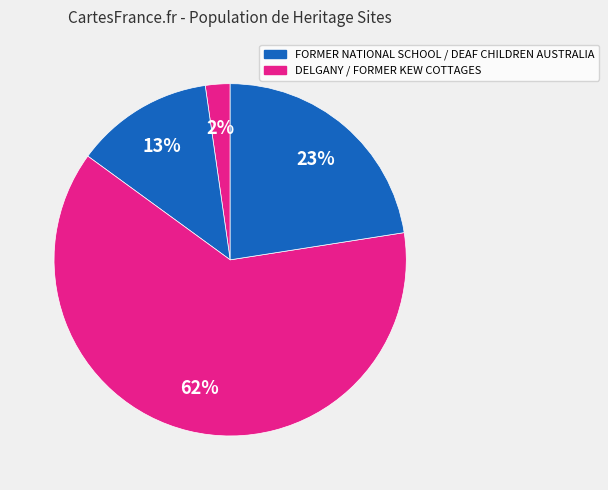

To the nearest percent, what is the average slice percentage?

25%